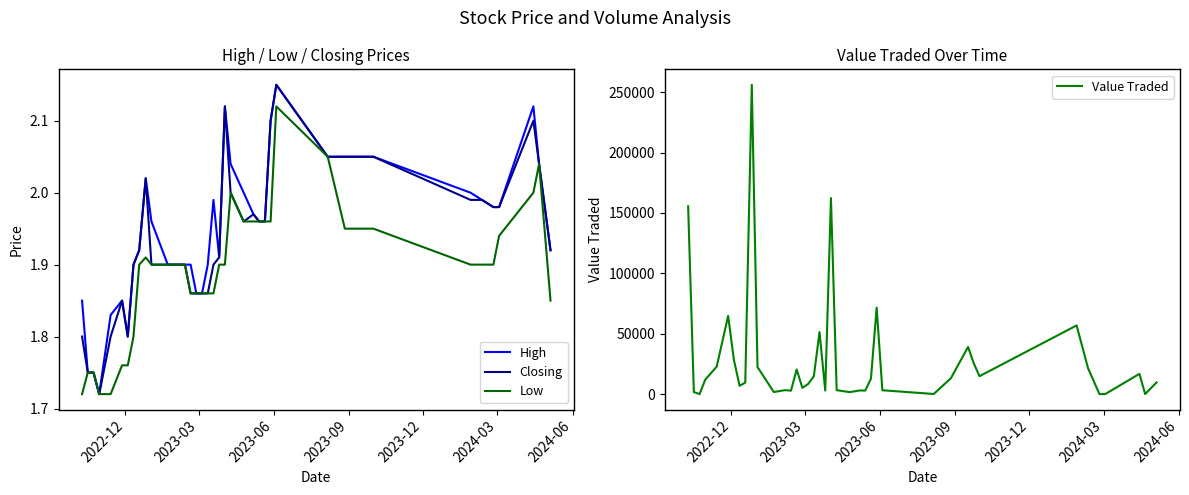

How many lines are shown in the chart?

4